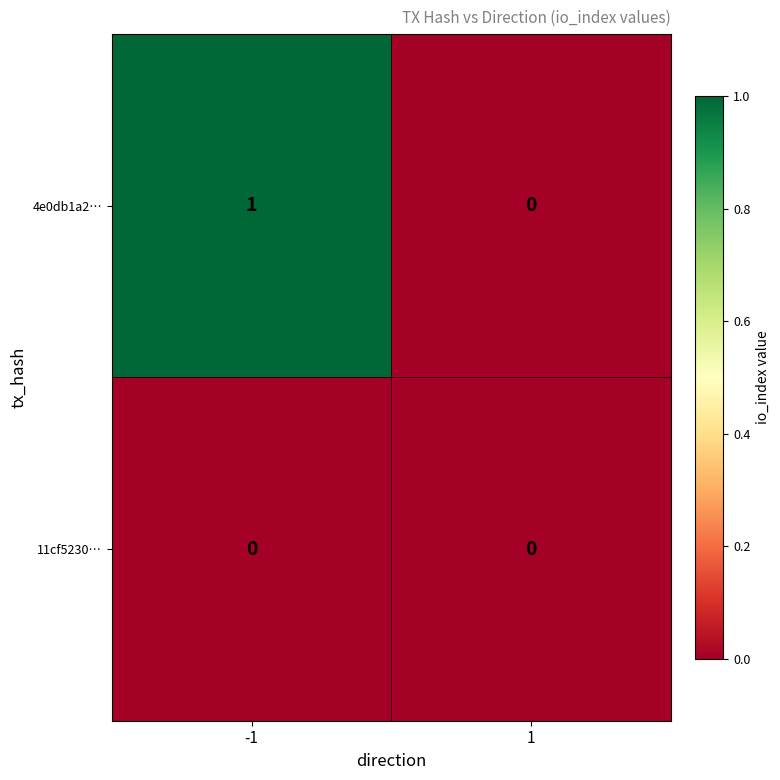

What is the total value across all series at -1?

1